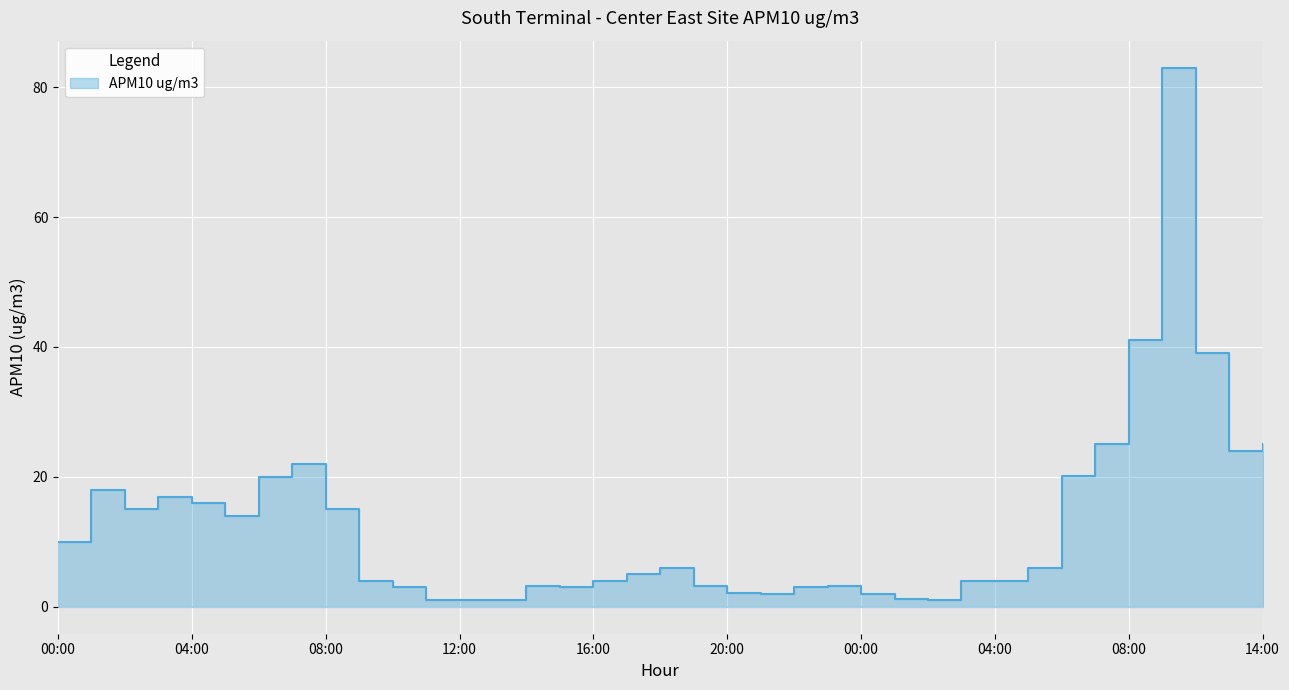

What is the label of the 26th point from the left?

01:00